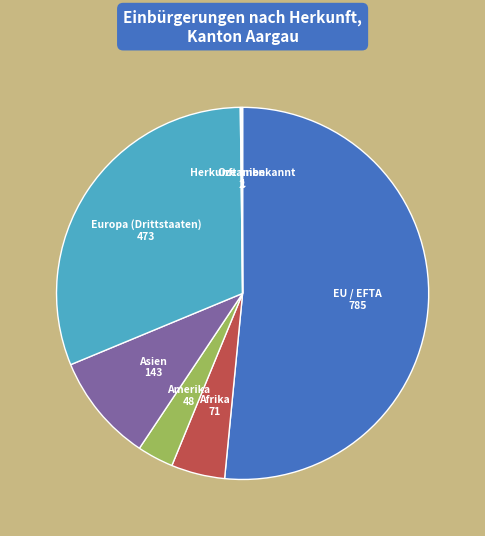

The Amerika slice represents 9% of the pie. True or false?

False